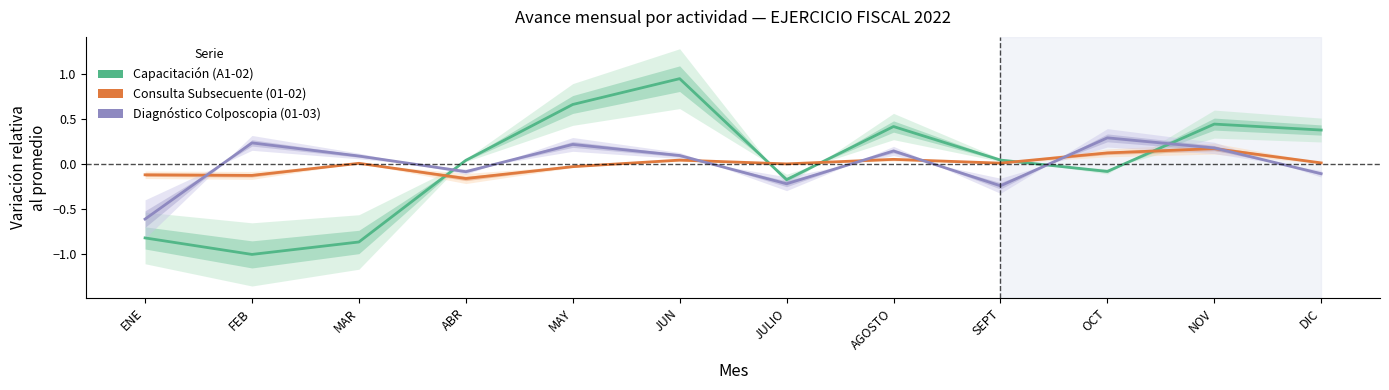

What is the lowest value of the Consulta Subsecuente (01-02) series?

-0.2